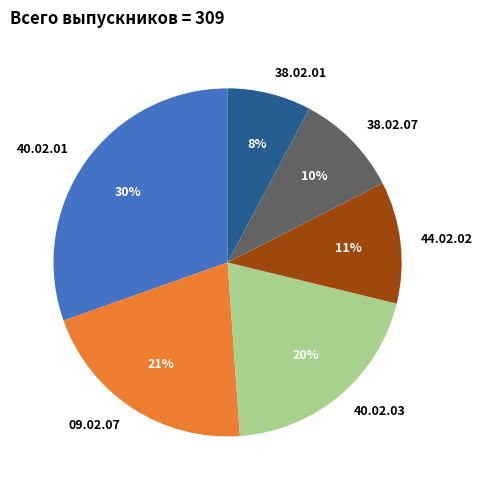

To the nearest percent, what portion does 38.02.01 represent?

8%